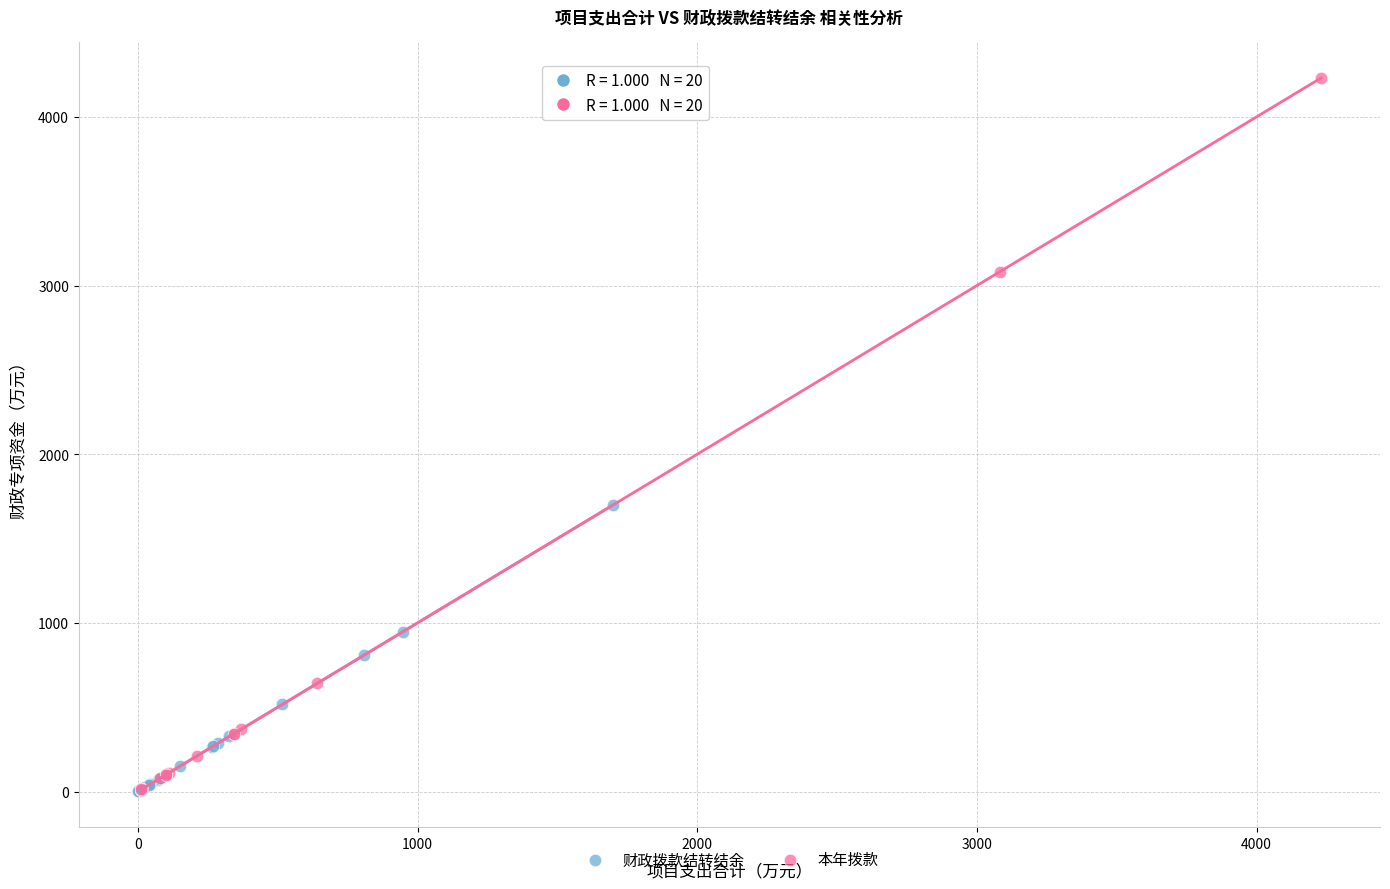

Which series has the widest spread of Y values?

本年拨款